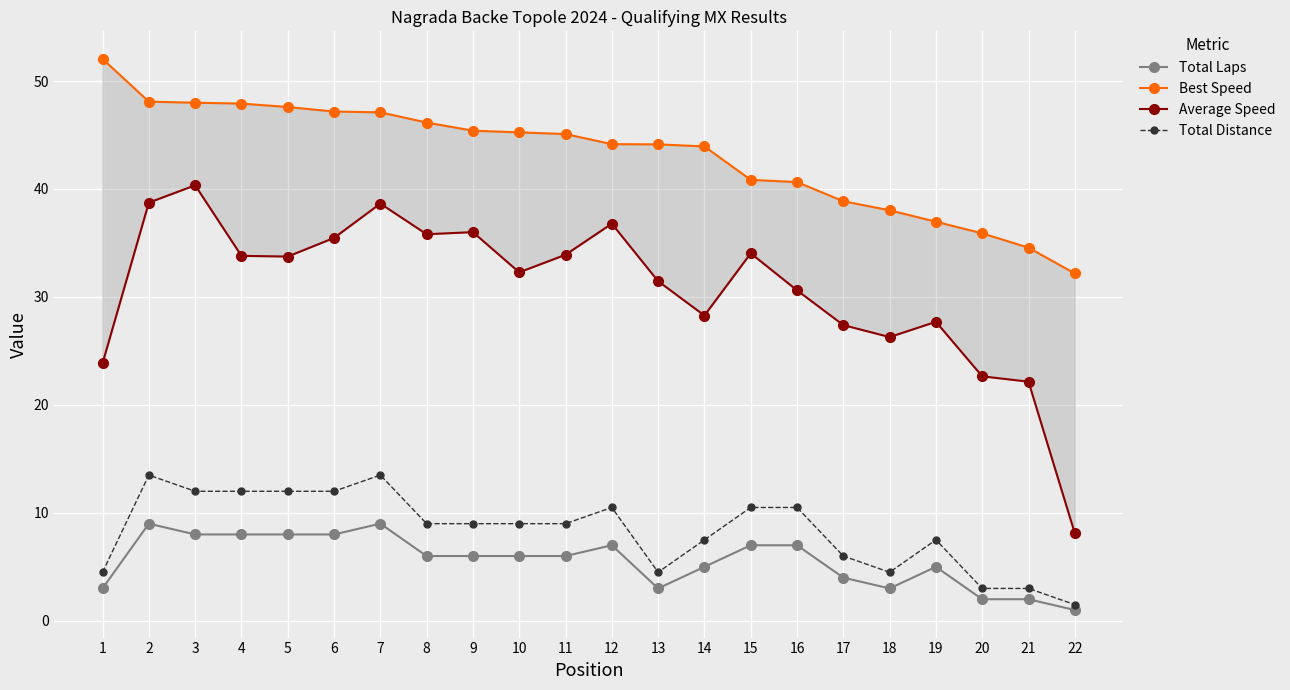

Which has a higher value, 12 or 7?

7